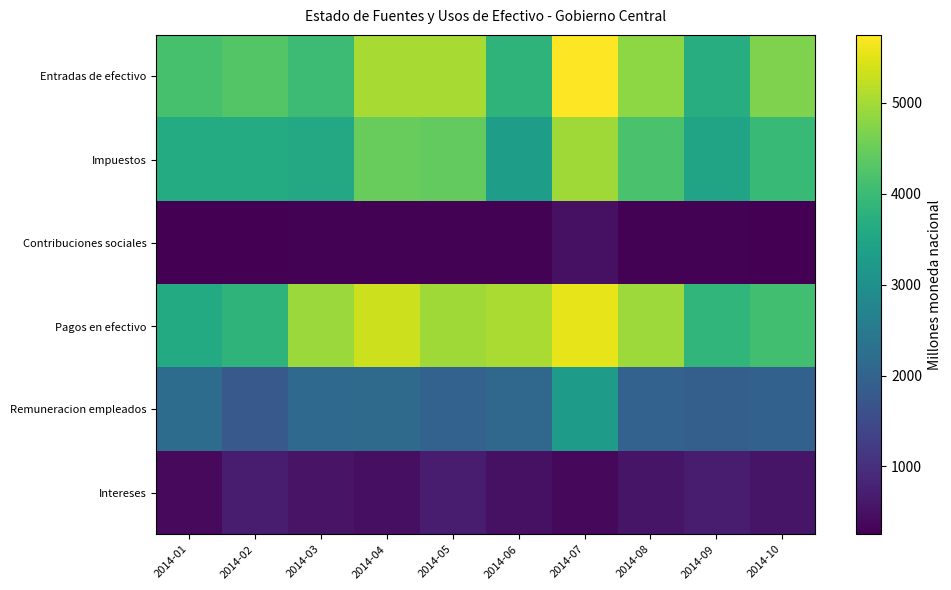

At how many categories does at least one series exceed 2145?

10